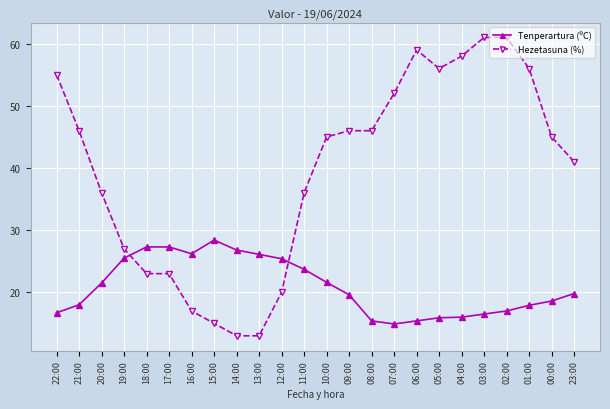

How many times do Hezetasuna (%) and Tenperartura (ºC) cross each other?

2